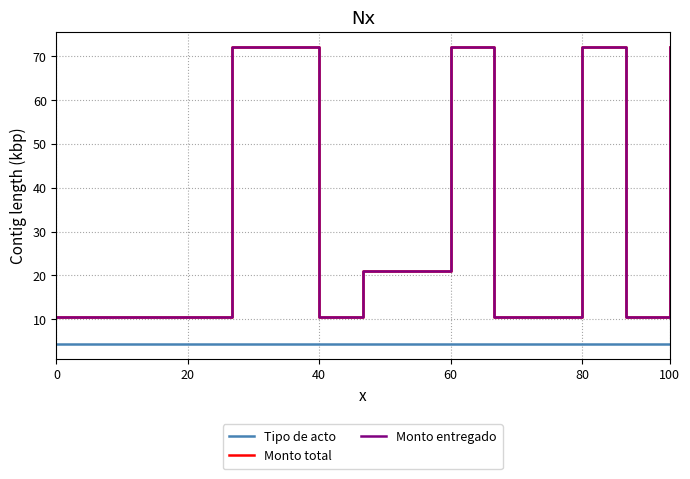

Is this an area chart (filled region under the line)?

No